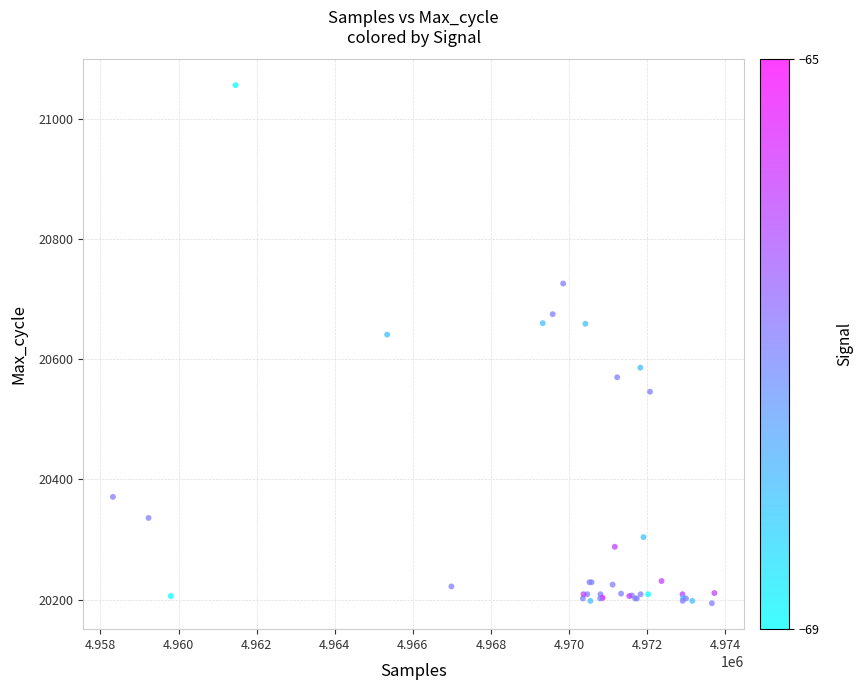

What Y value in the scatter plot is closest to 20625?

20641